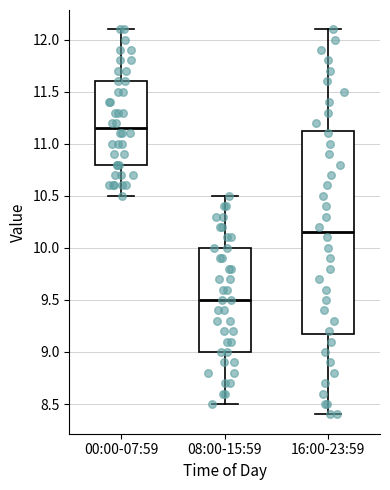

Comparing the boxes themselves (not the whiskers), which one is the tallest?

16:00-23:59